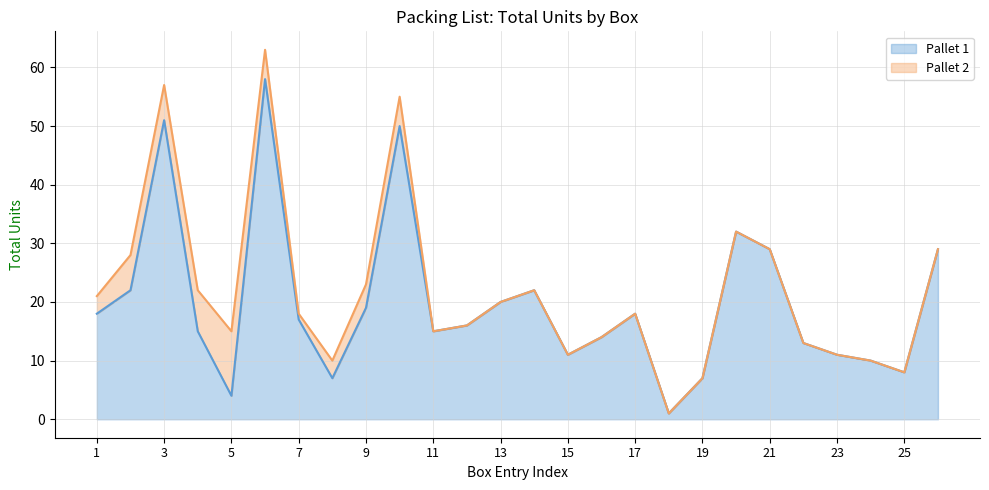

What is the average value?

20